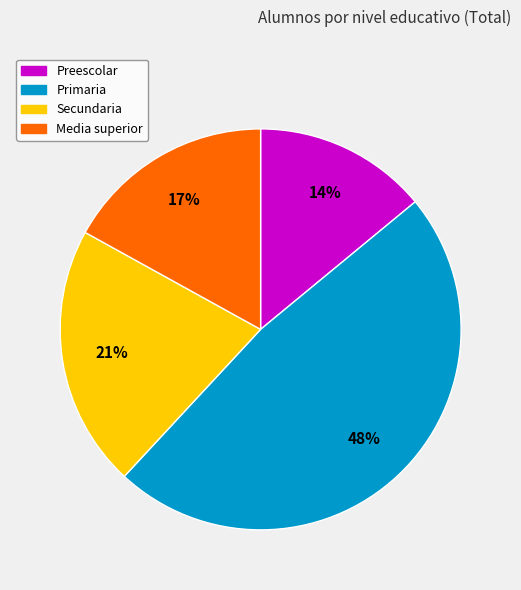

Combined, do Primaria and Media superior account for over 50%?

Yes